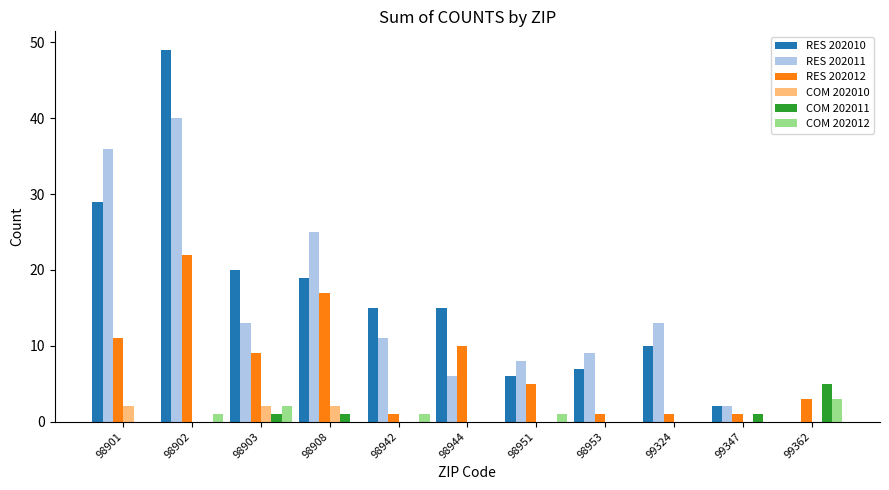

Between 98944 and 99324, which series saw the biggest shift?

RES 202012